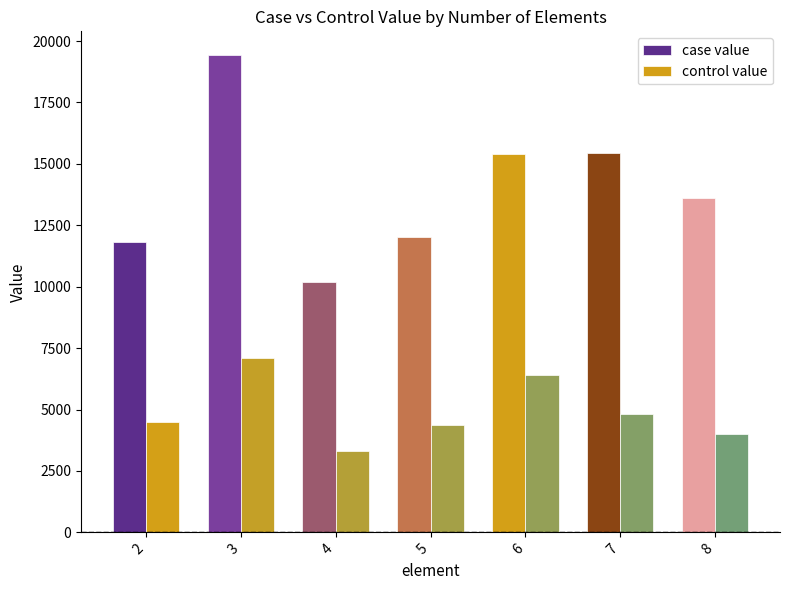

How many data points does each series have?

7